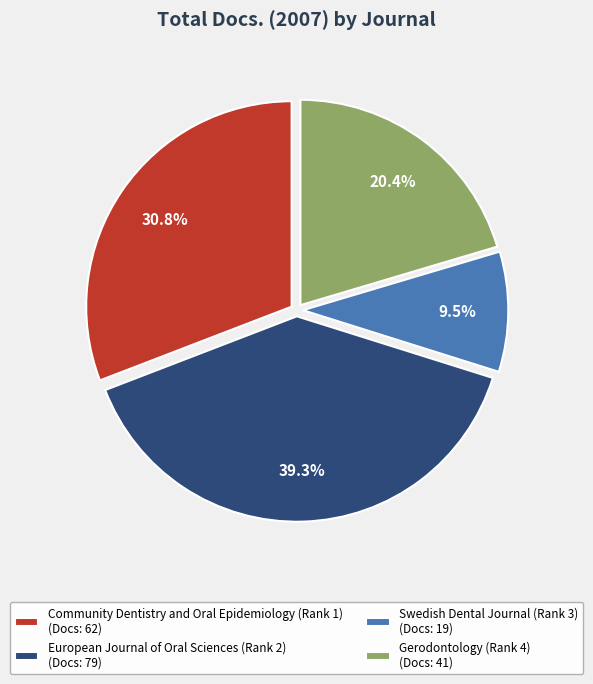

Does European Journal of Oral Sciences (Rank 2) represent more than half of the total?

No